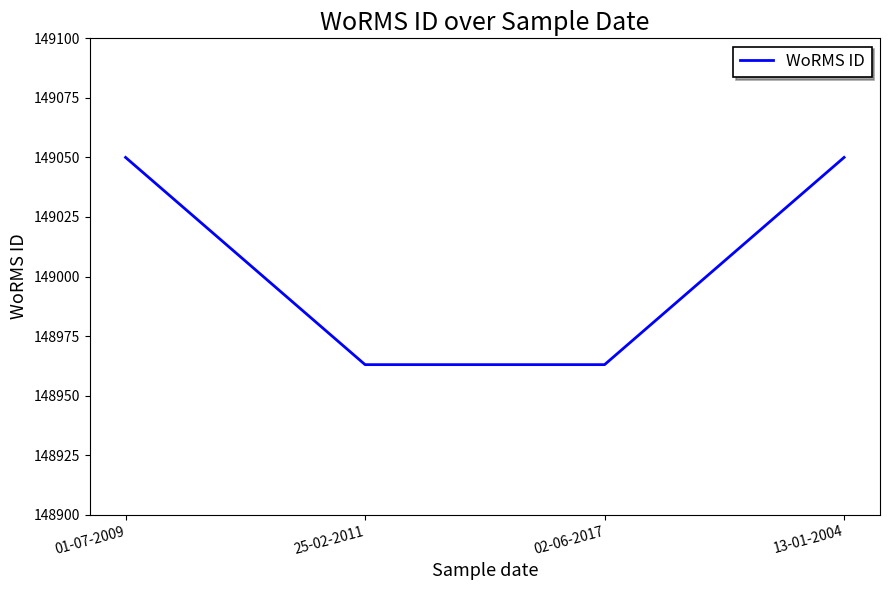

What is the ratio of the value at 02-06-2017 to the value at 25-02-2011?

1.0